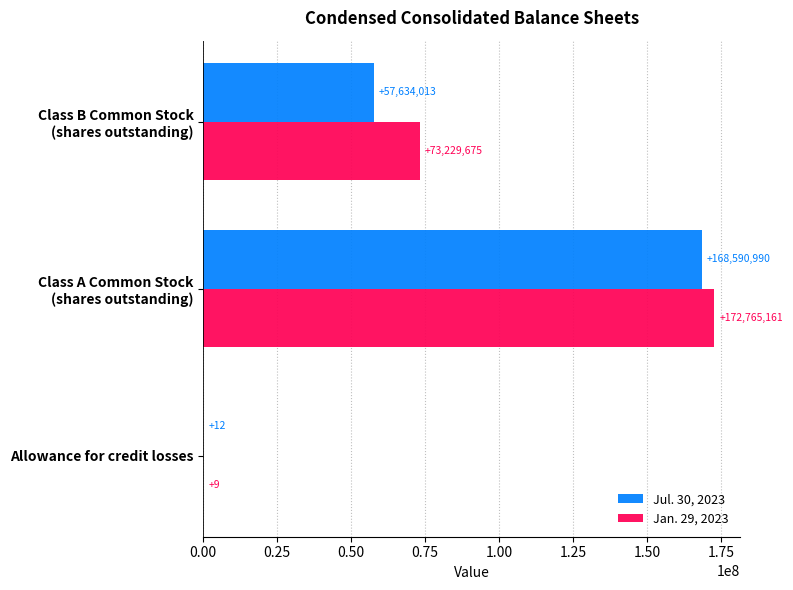

Which series has the largest total across all categories?

Jan. 29, 2023